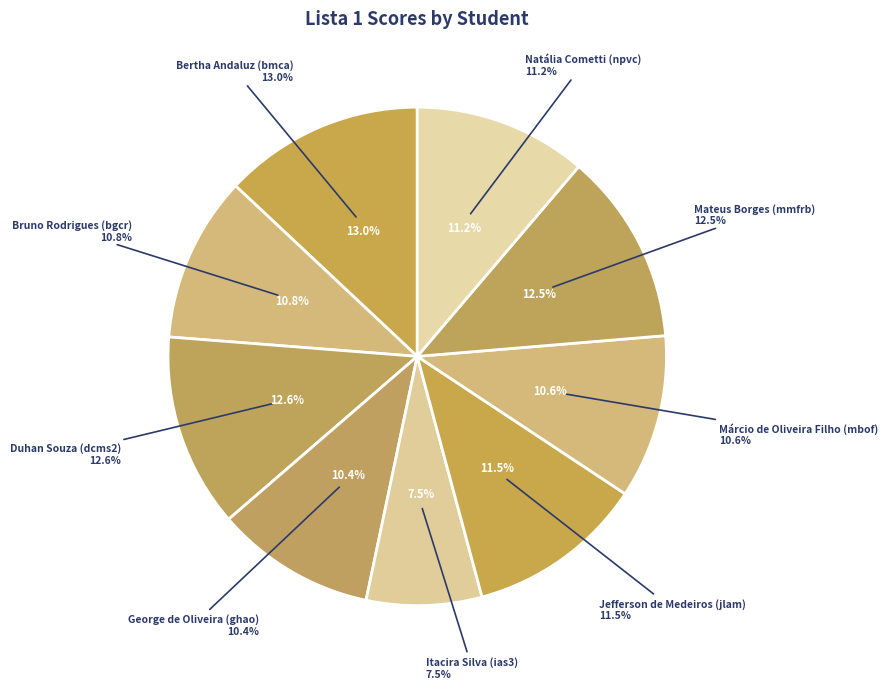

Between Bruno Rodrigues (bgcr) and George de Oliveira (ghao), which is larger?

Bruno Rodrigues (bgcr)